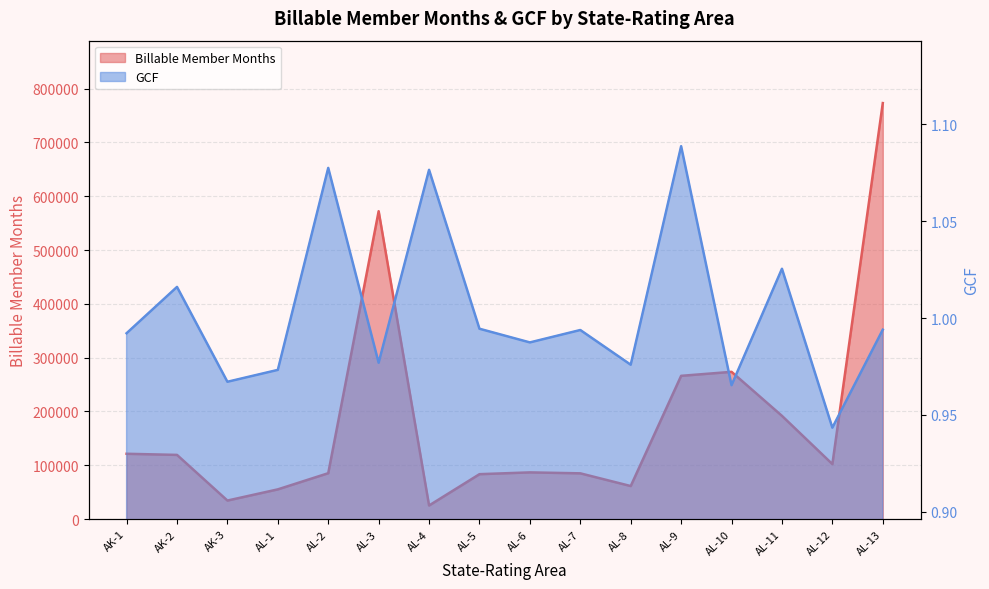

At which category is the sum across all series the highest?

AL-13